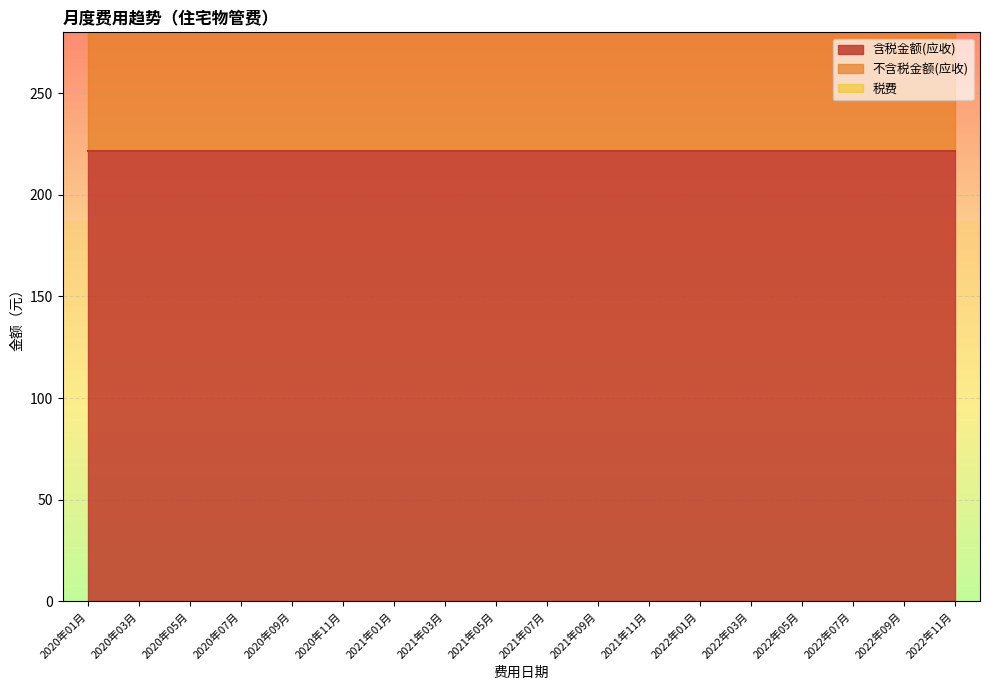

Is it true that 税费 equals 12.6 at 2022年01月?

True